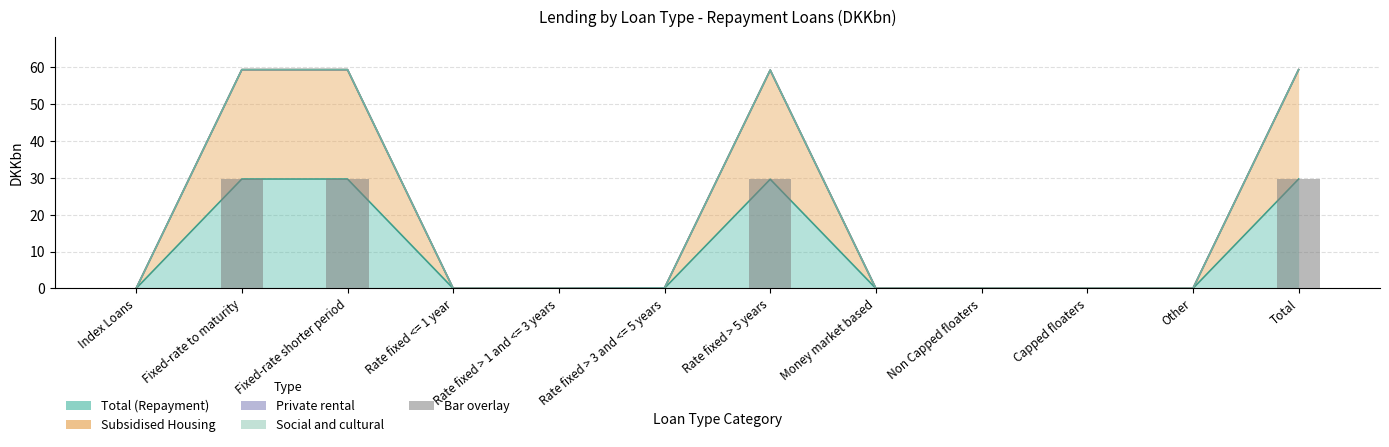

Which category has the lowest value across all series?

Index Loans